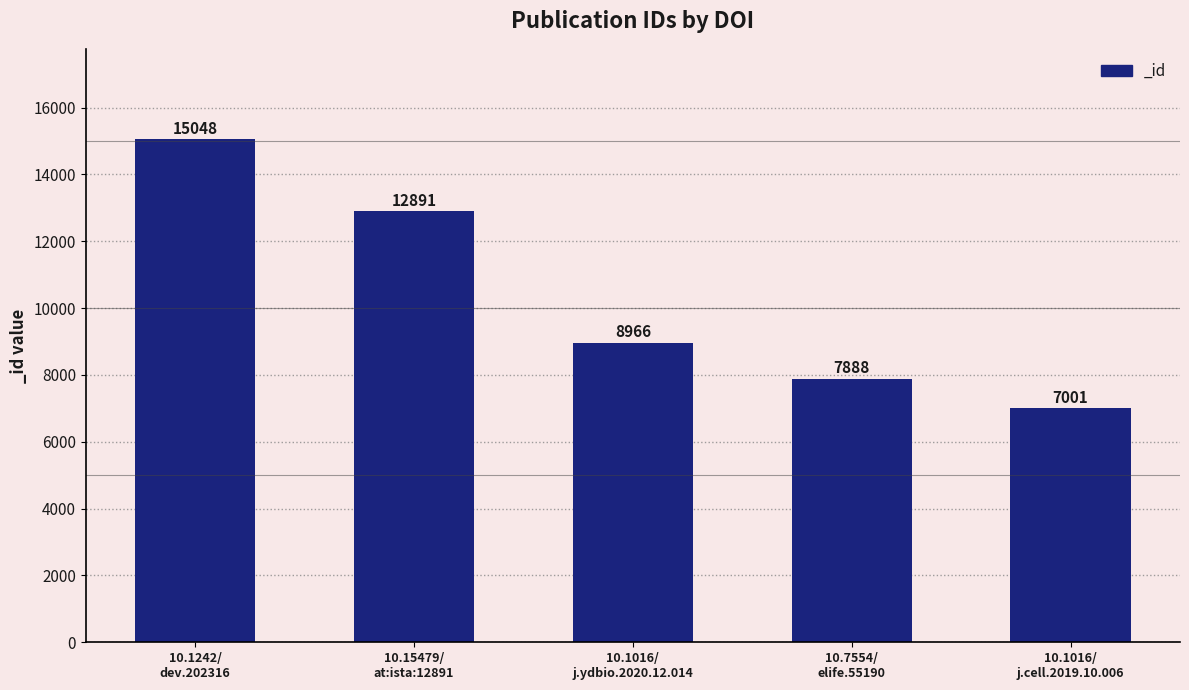

What is the sum of all values?

51794